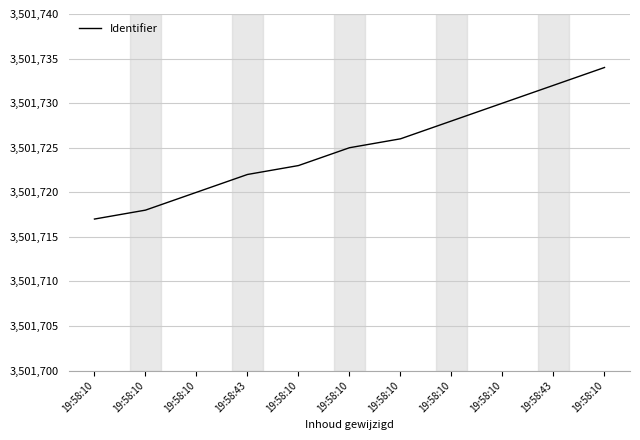

Is this an area chart (filled region under the line)?

No